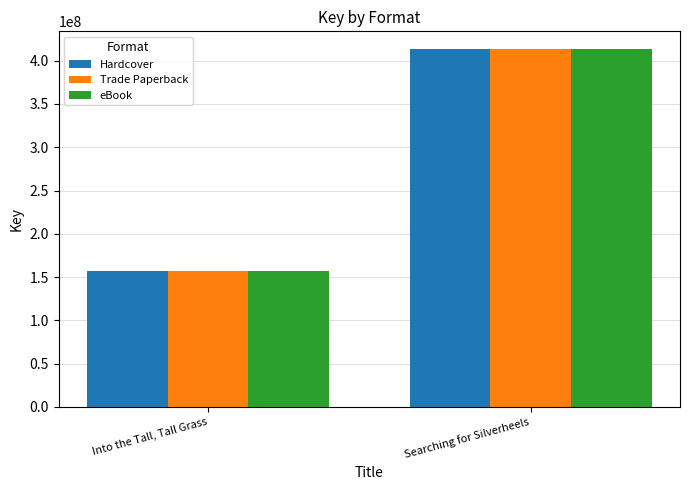

What is the difference between the Trade Paperback values at Into the Tall, Tall Grass and Searching for Silverheels?

256316737